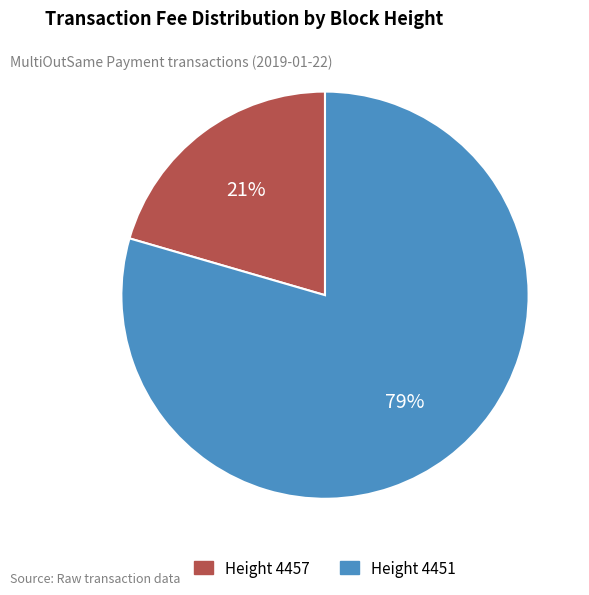

To the nearest percent, what is the average slice percentage?

50%